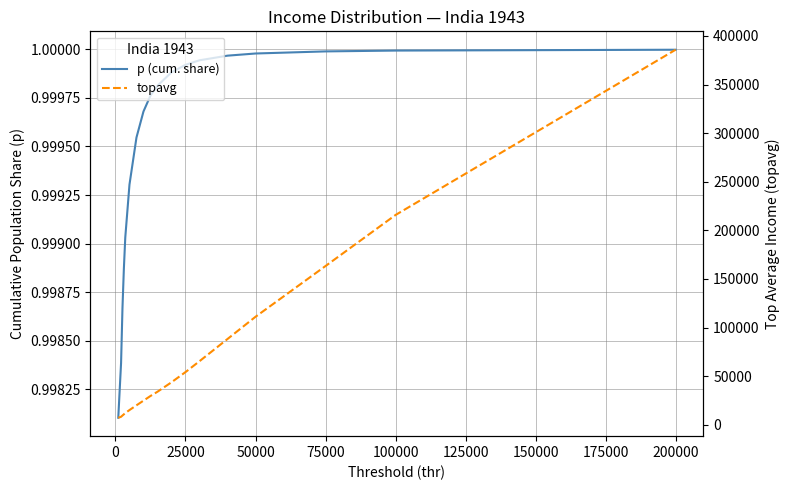

What is the highest value of the topavg series?

385768.0